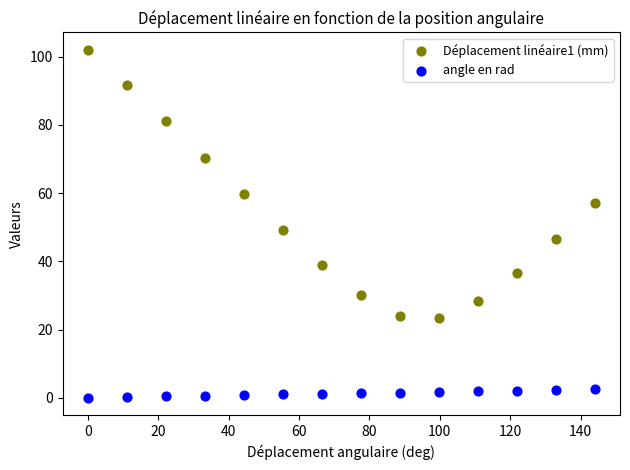

Across all data points, what is the range of X values (max minus min)?

144.0